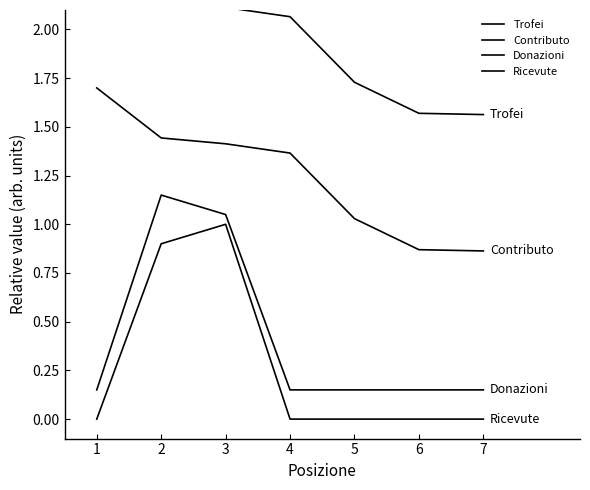

True or false: Donazioni and Trofei intersect in this chart.

False